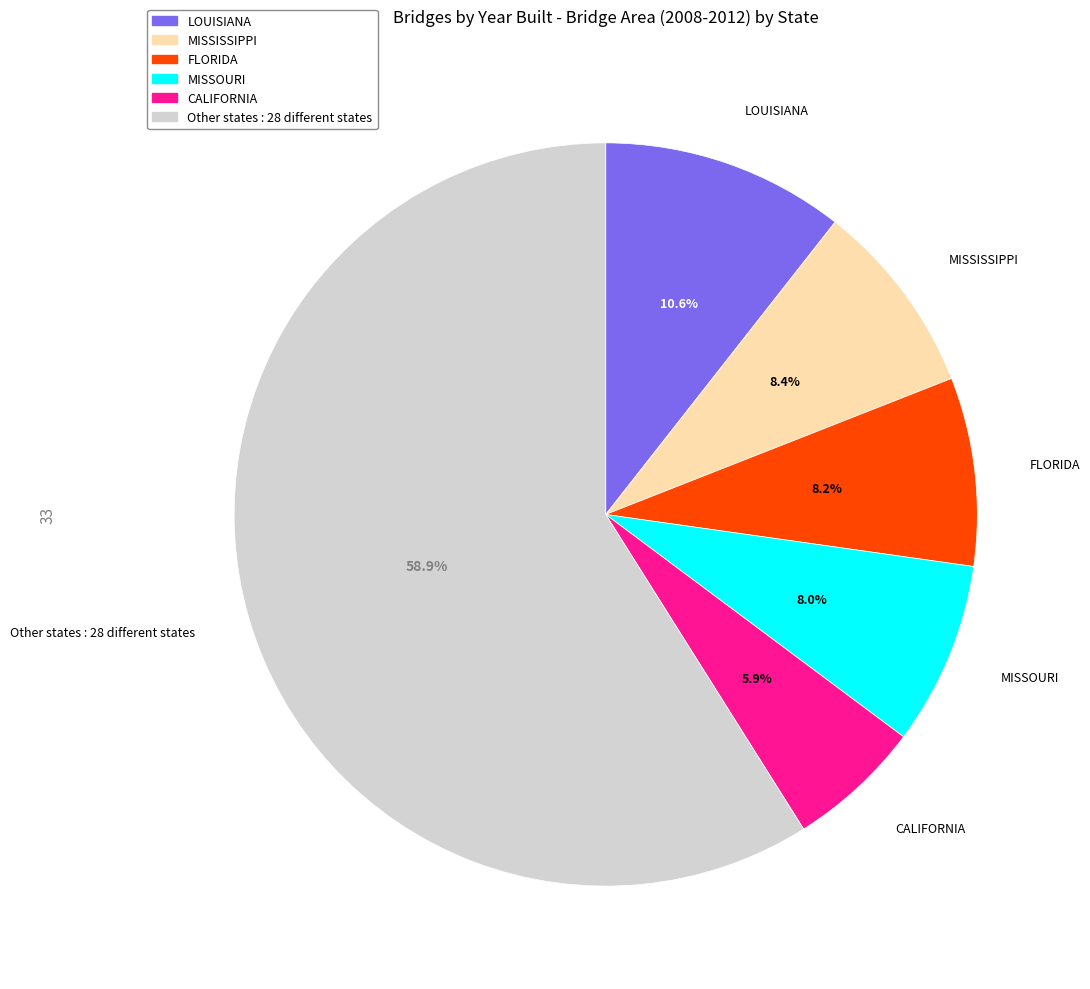

How many slices are in this pie chart?

6